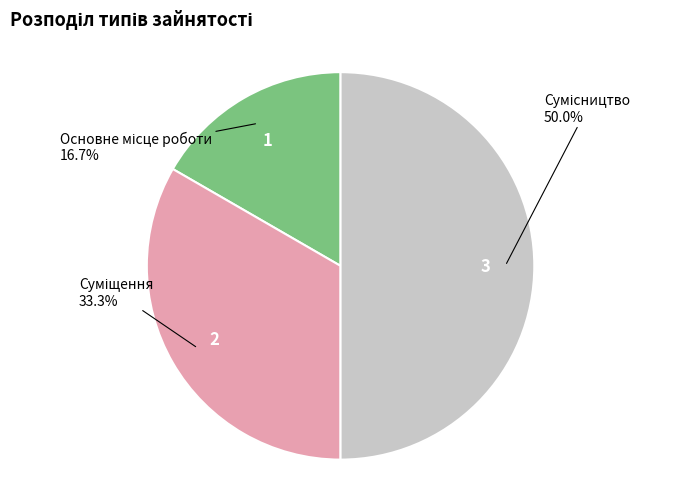

What is the change in value from Основне місце роботи to Сумісництво?

+2